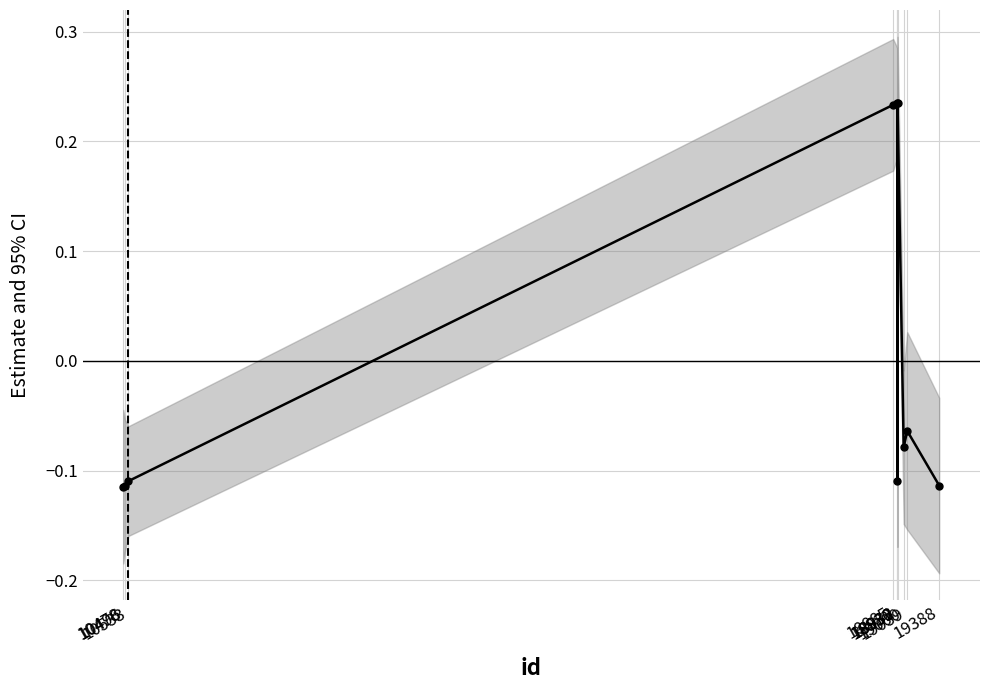

What is the value of the 2nd point from the left?

-0.1